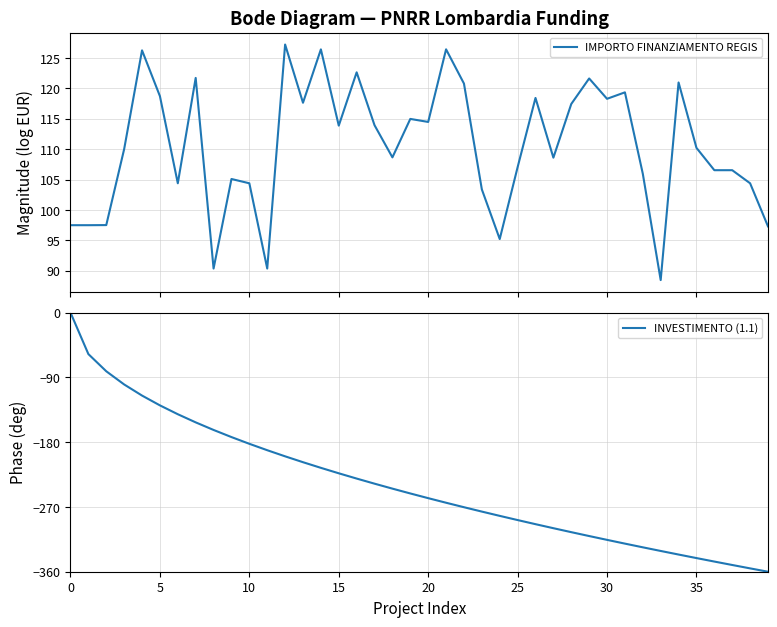

True or false: INVESTIMENTO (1.1) has a value of -341.0 at 35.

True